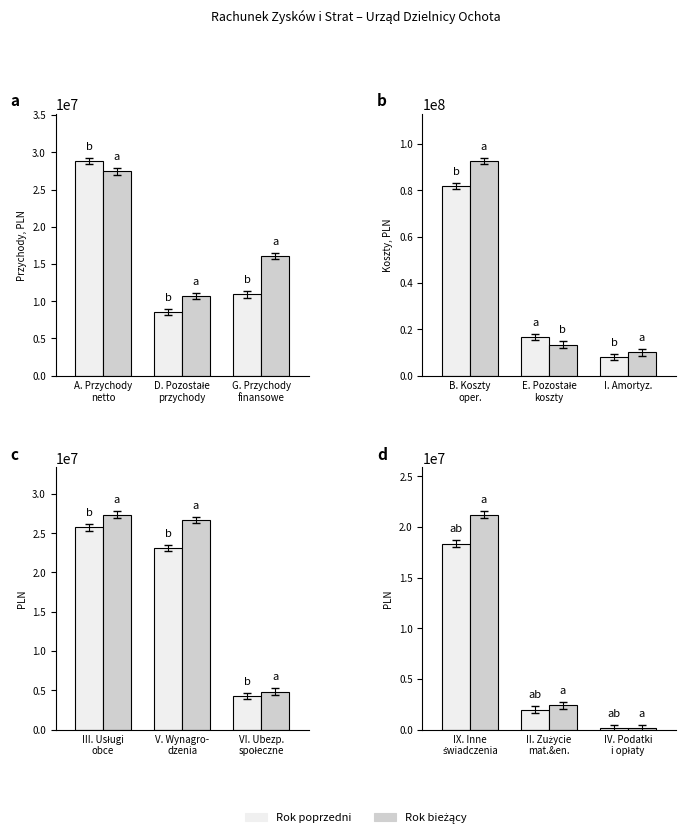

How many series are shown in this chart?

2